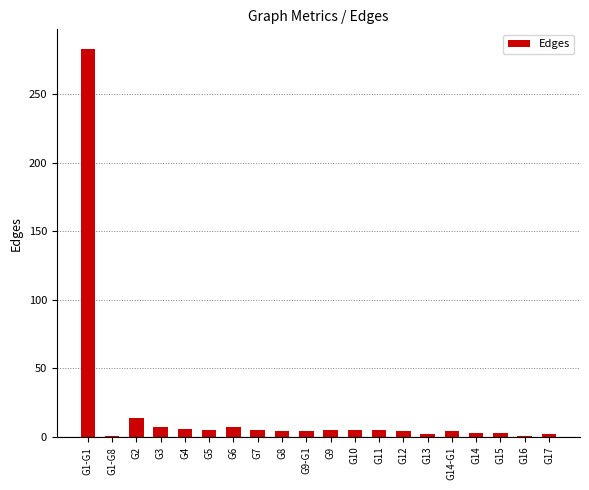

The chart shows a value of 2 at G13. True or false?

True